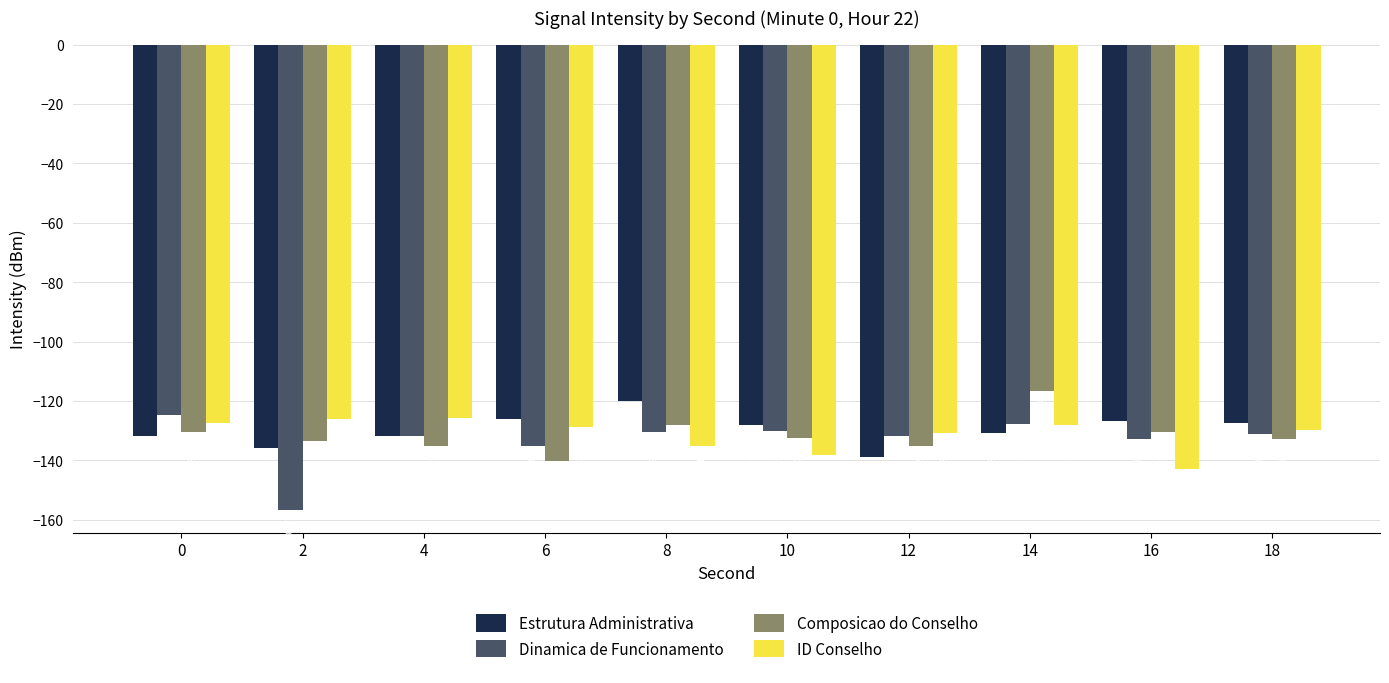

Which series has the widest spread of values?

Dinamica de Funcionamento